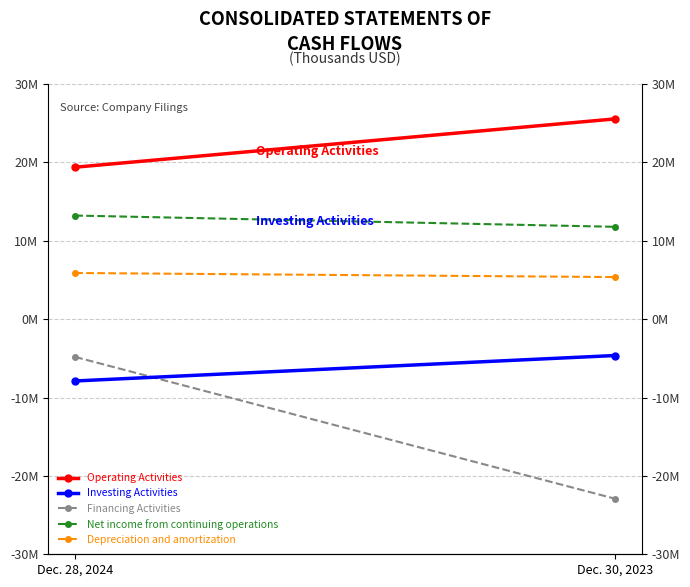

Count the number of data series in this chart.

5